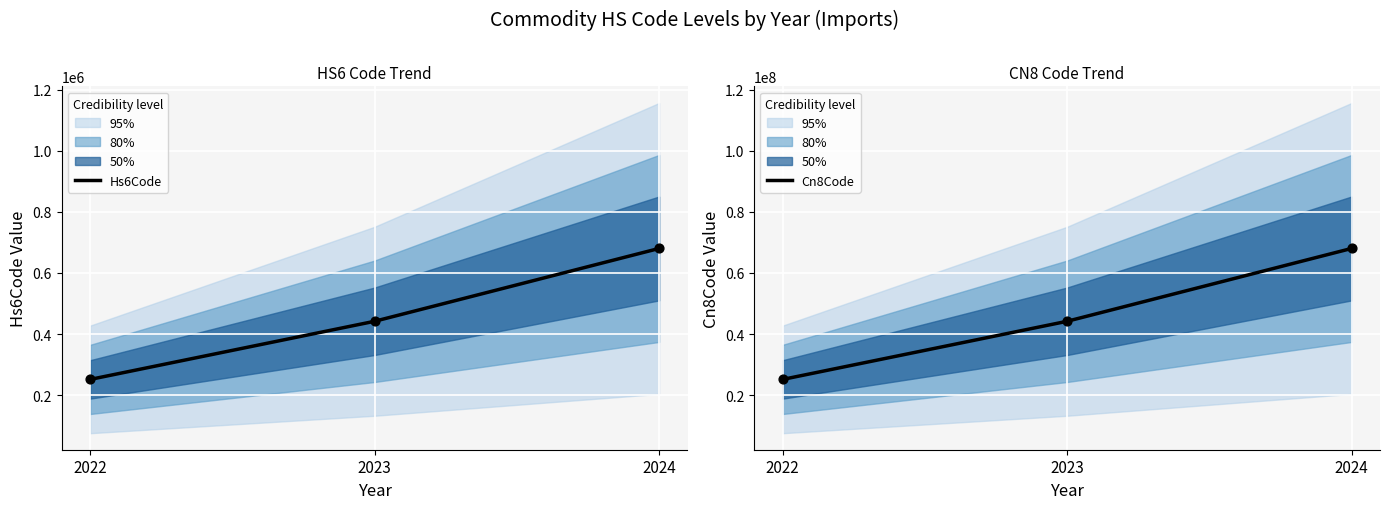

Is the value of Hs6Code at 2023 greater than the value of Cn8Code at 2024?

No